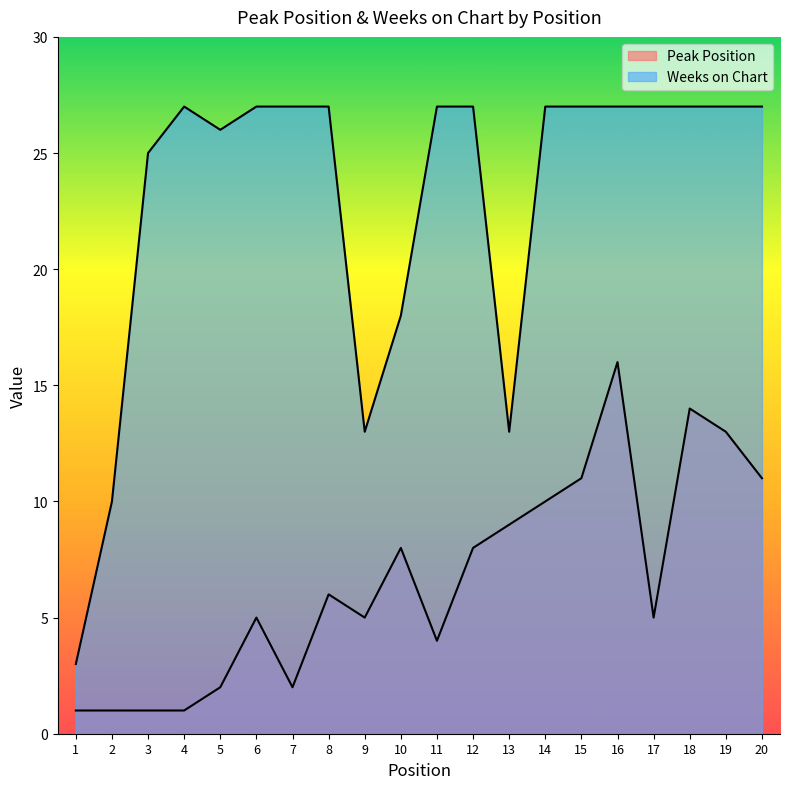

Which category has the lowest value in the Weeks on Chart series?

1